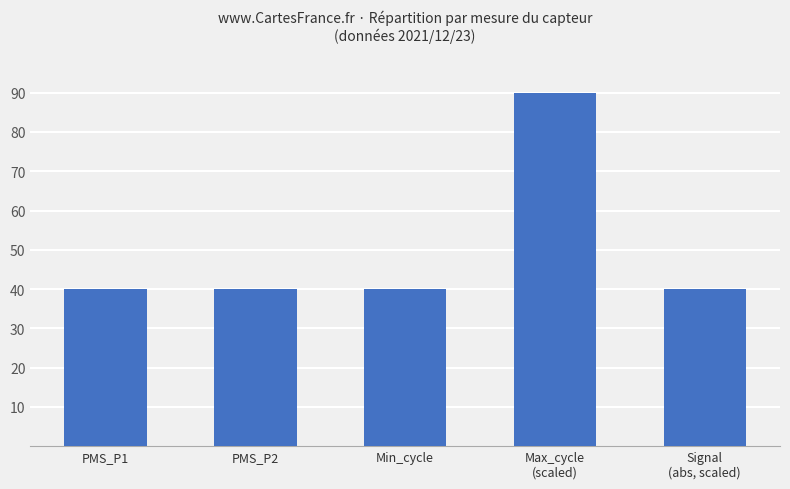

Rank the categories by value from highest to lowest.

Max_cycle
(scaled), Signal
(abs, scaled), PMS_P1, PMS_P2, Min_cycle